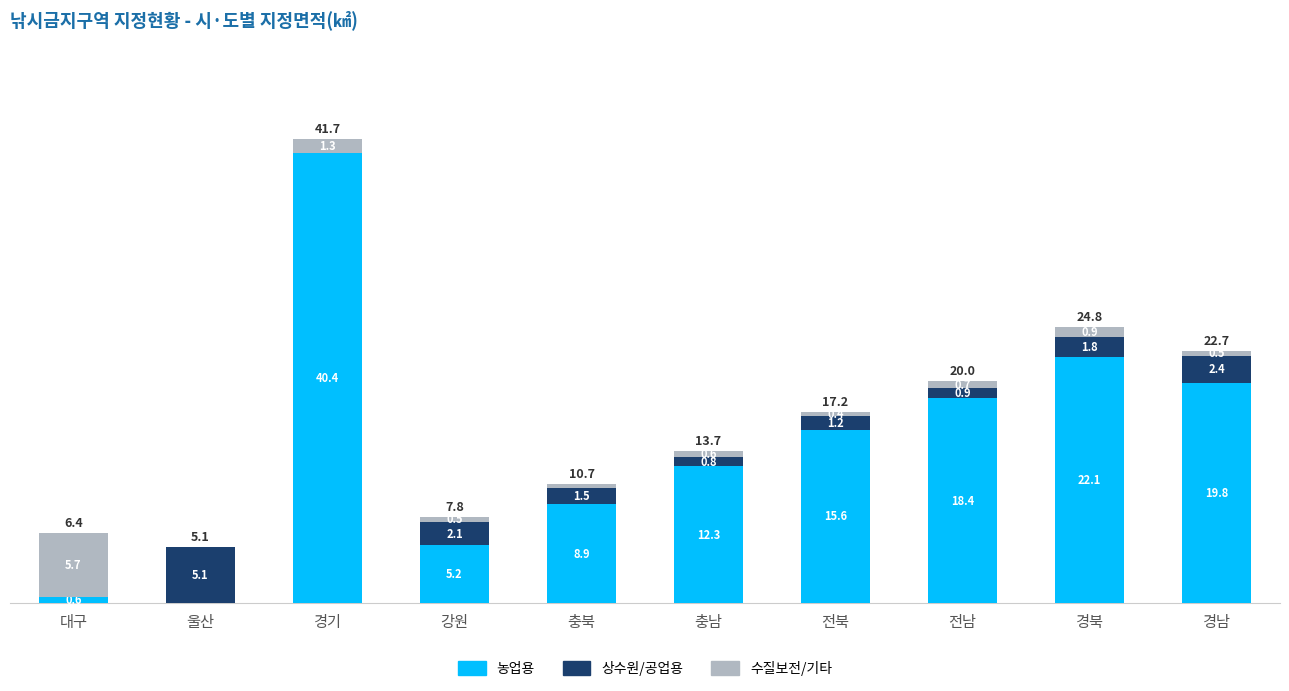

What is the approximate value of 농업용 at 경기?

40.4